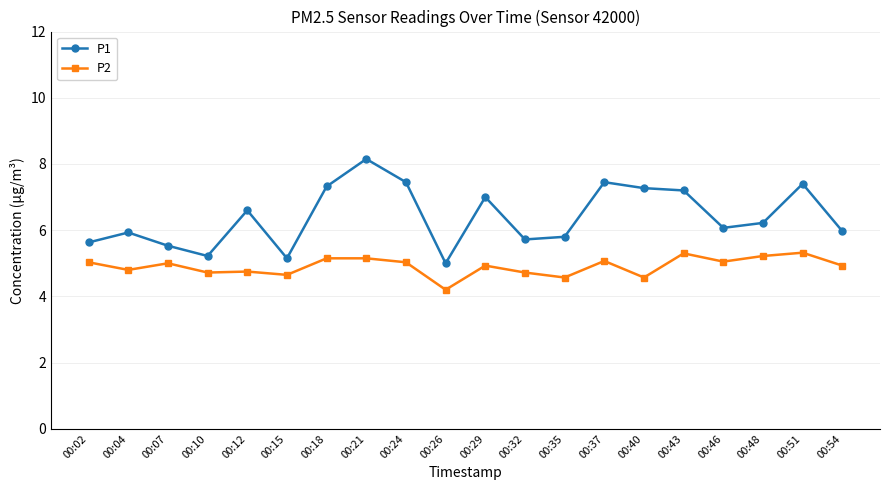

What is the smallest value displayed?

4.2